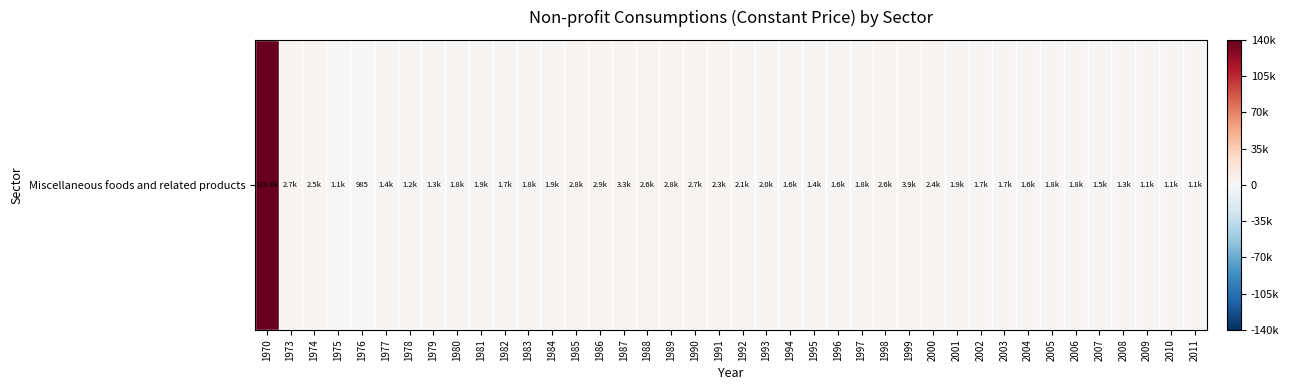

What is the average value?

5388.3